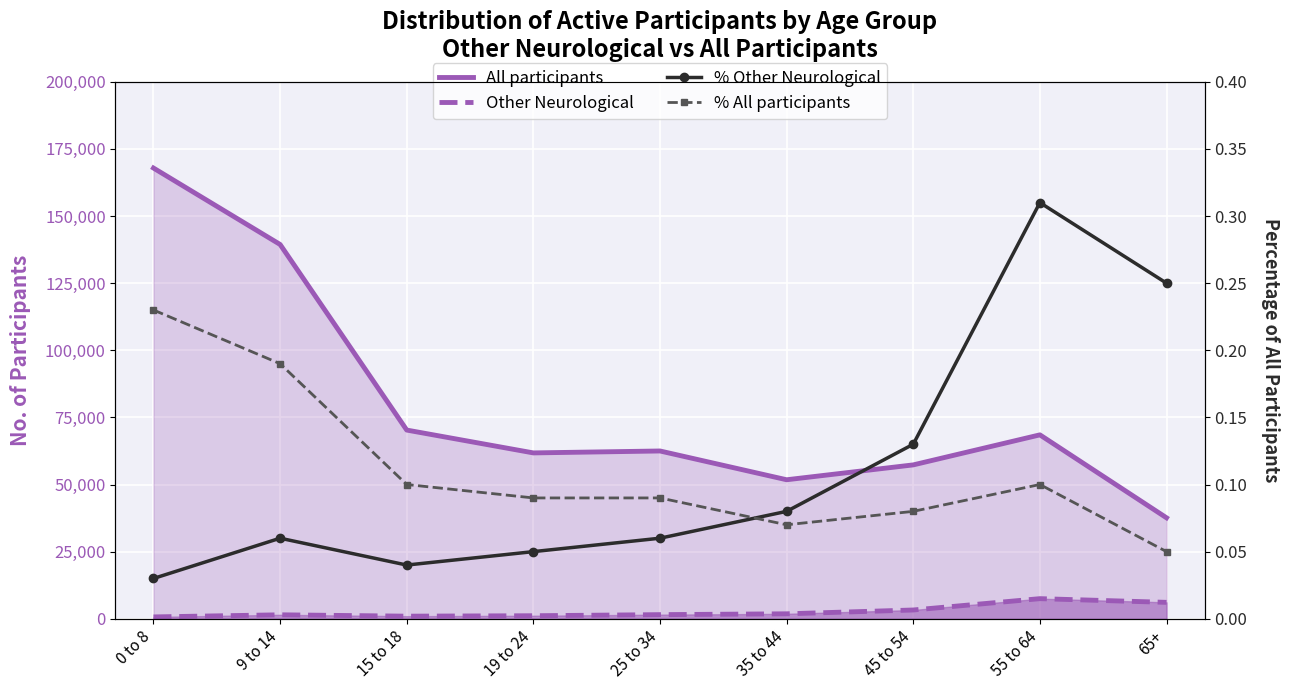

What position from the left is 0 to 8?

1